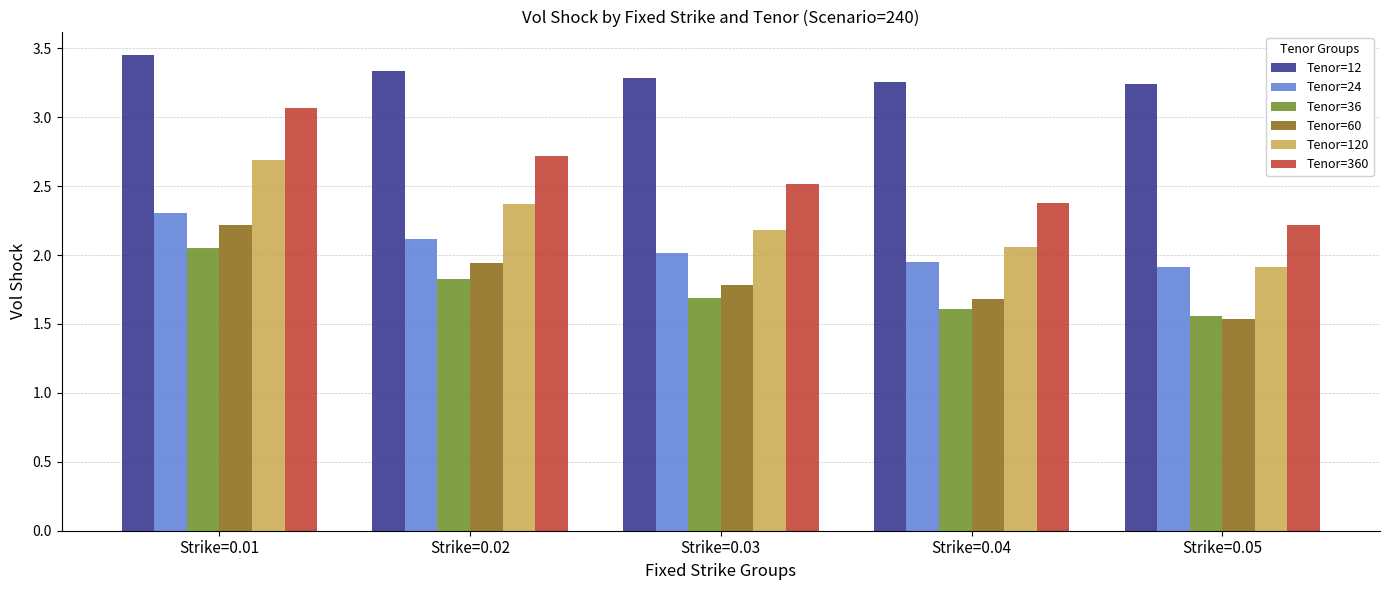

Which category has the lowest value across all series?

Strike=0.05